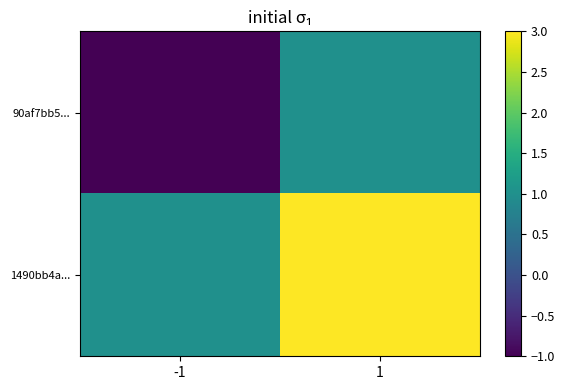

Reading left to right, what are all the values shown in this chart?

90af7bb5...: -1=-1	1=1
1490bb4a...: -1=1	1=3